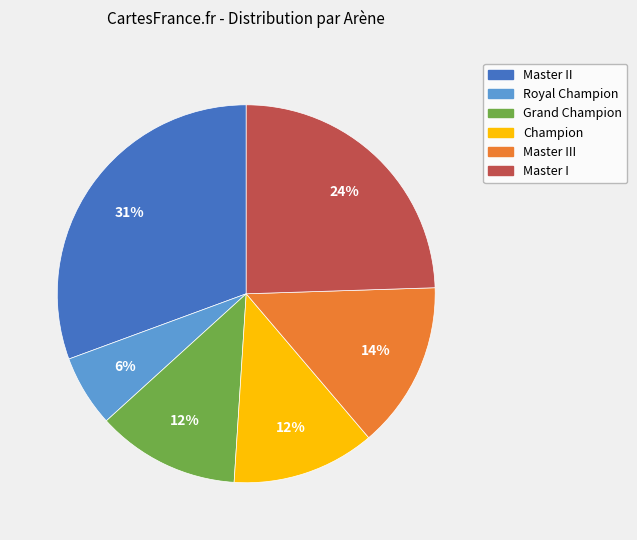

To the nearest percent, what is the average slice percentage?

17%